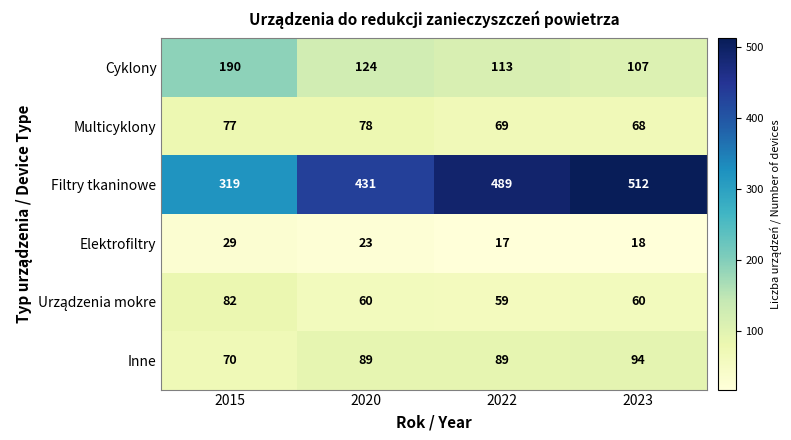

How many Filtry tkaninowe values are between 431 and 512?

3